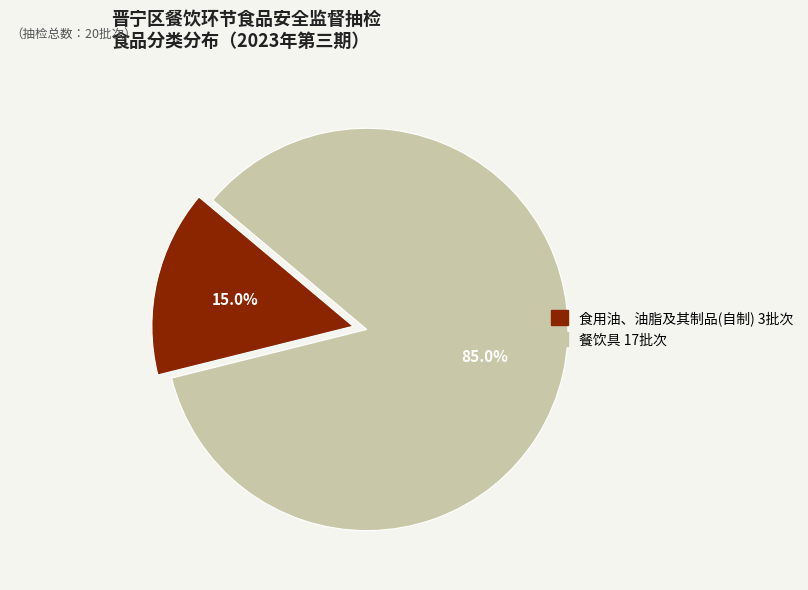

Count the number of slices in the pie.

2